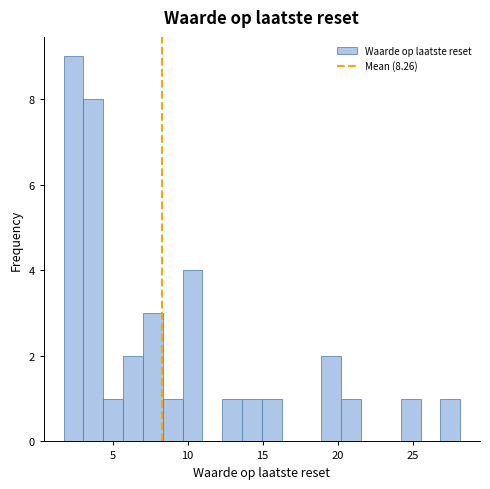

Around what value on the x-axis is the tallest bar? Give the approximate position of its centre, as read against the axis.

2.5